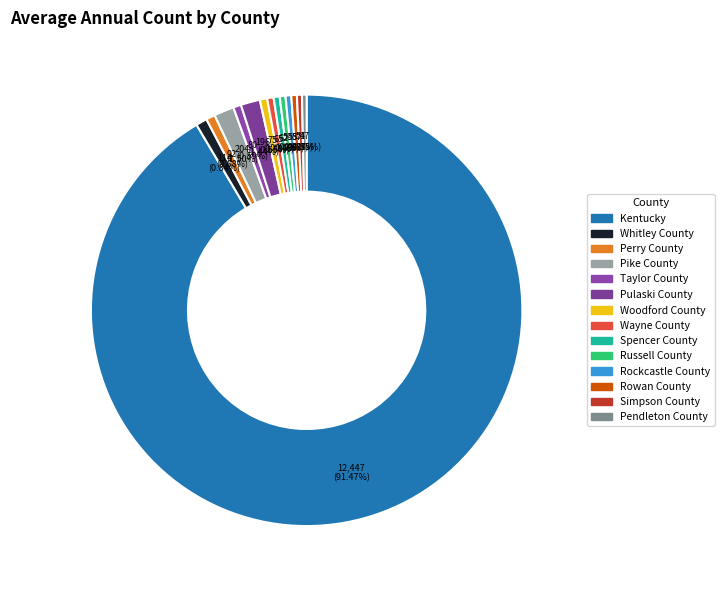

How many slices are in this pie chart?

14